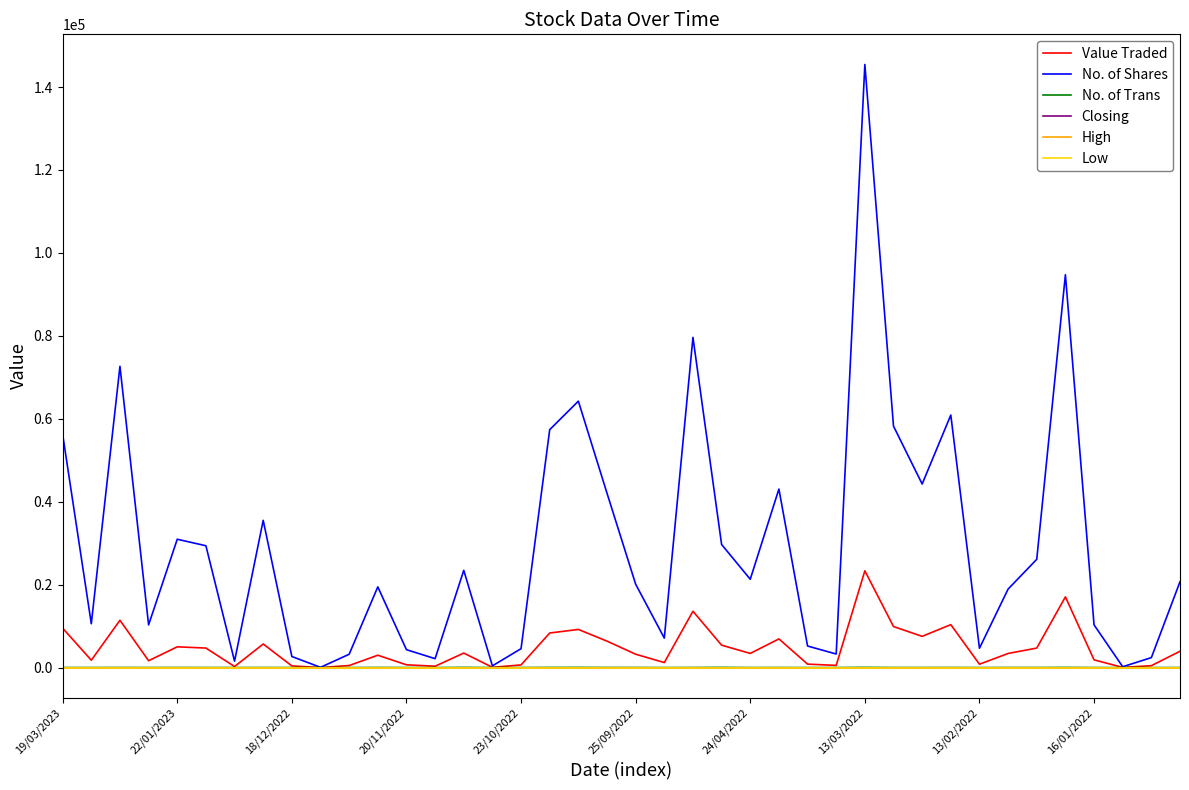

True or false: Closing and No. of Trans cross at least once.

False